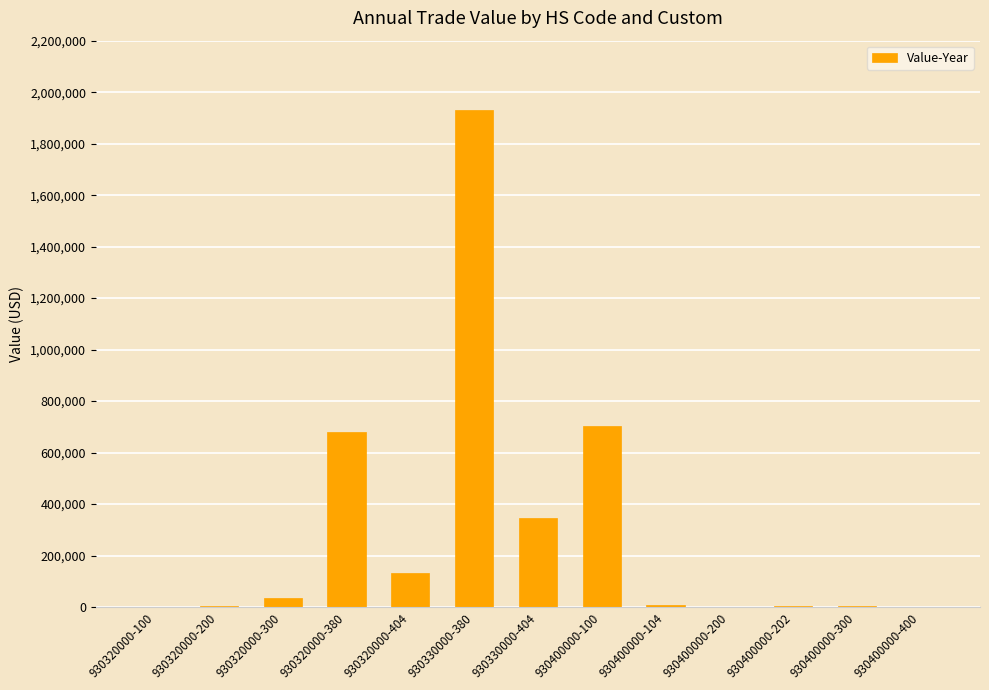

How many data points does each series have?

13